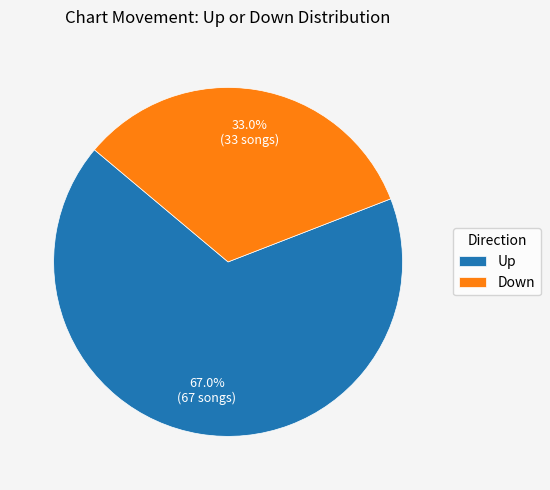

What is the majority slice?

Up